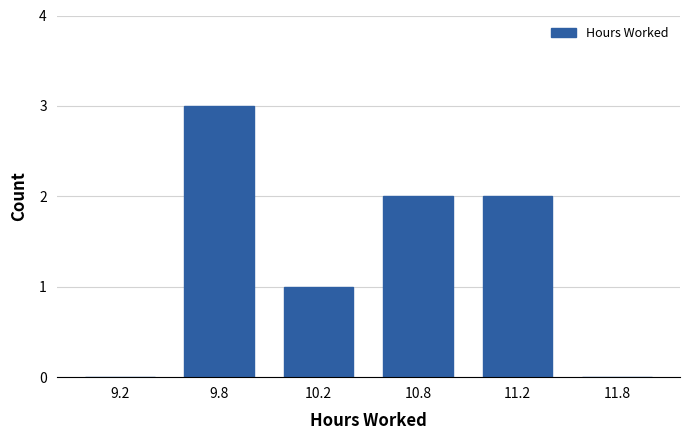

Reading left to right, transcribe all the data shown in this chart.

9.2=0	9.8=3	10.2=1	10.8=2	11.2=2	11.8=0